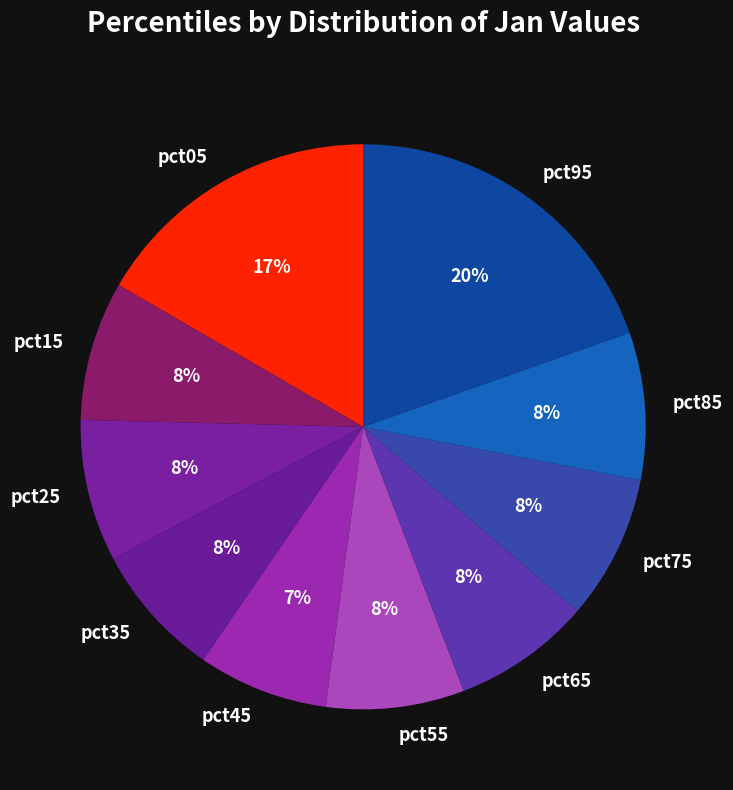

Is there any slice that represents more than half of the pie?

No